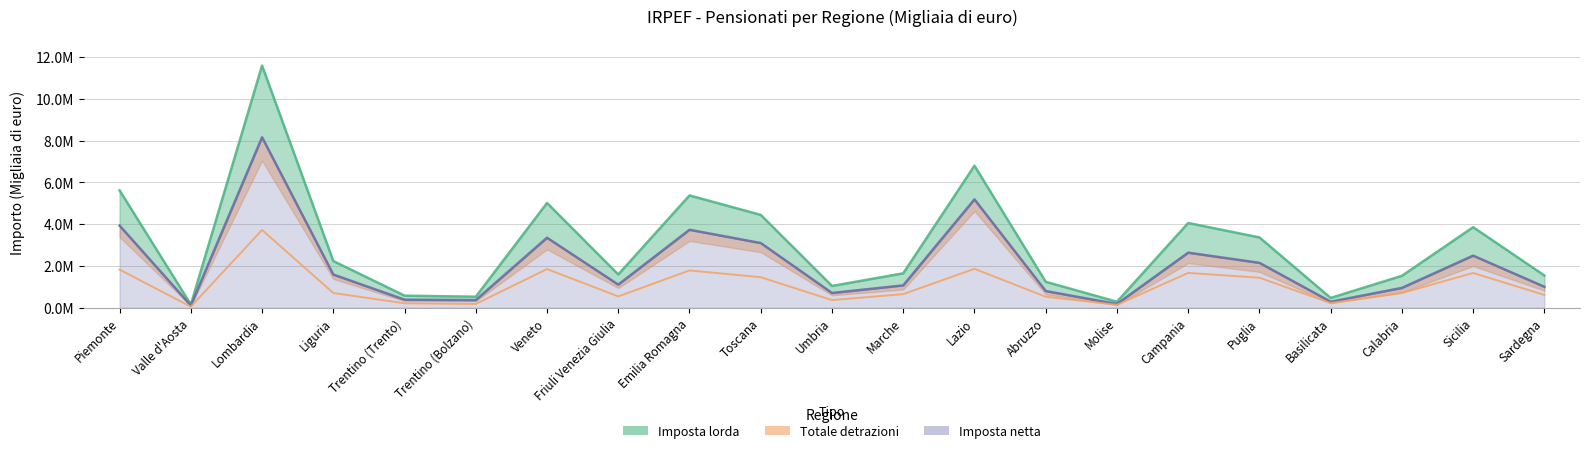

How many data points does each series have?

21